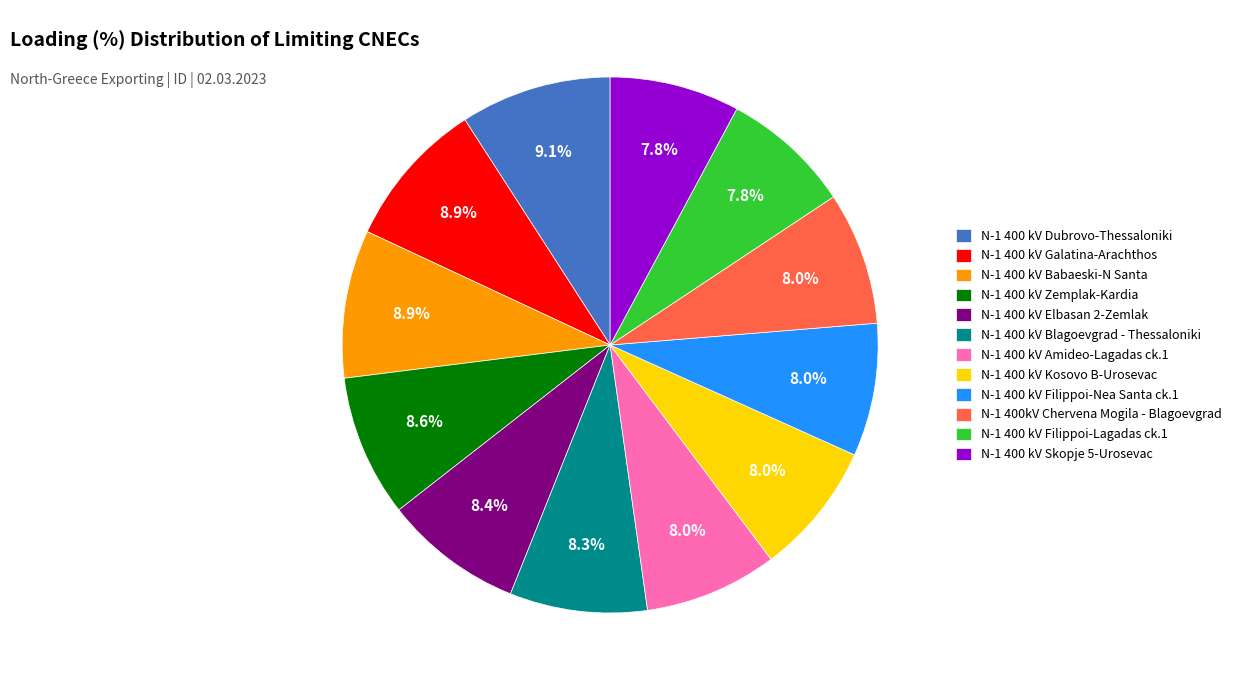

To the nearest percent, what percentage of the pie is N-1 400 kV Babaeski-N Santa?

9%